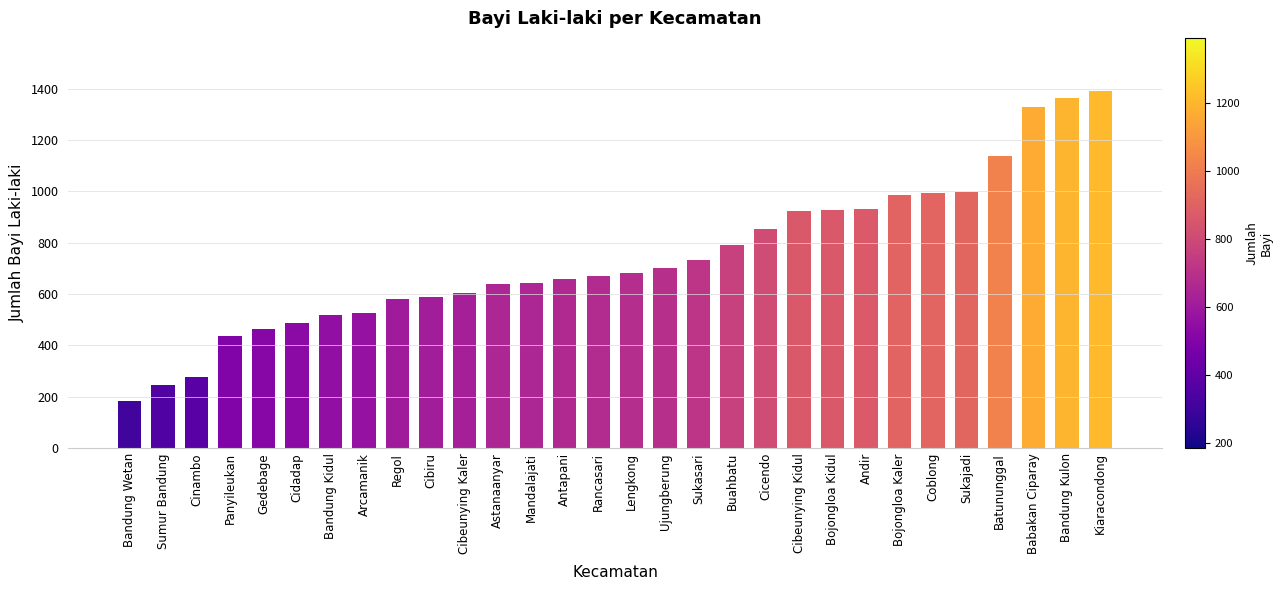

Are the bars grouped side by side (vs. stacked)?

No